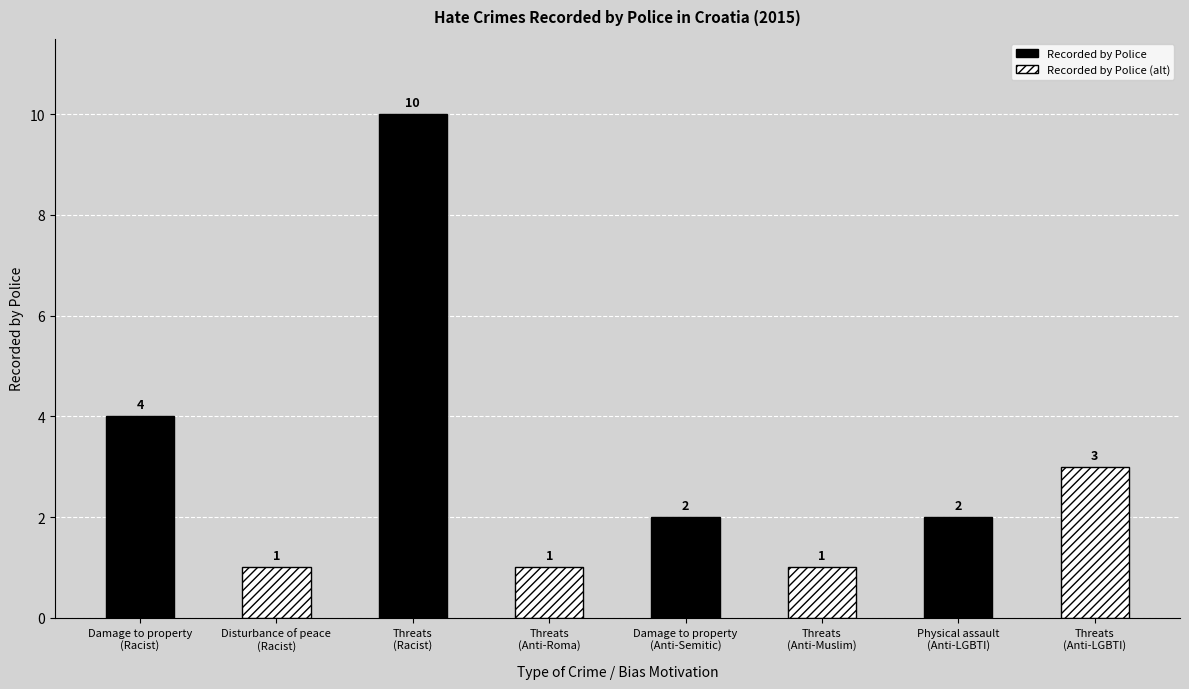

Are the bars grouped side by side (vs. stacked)?

No